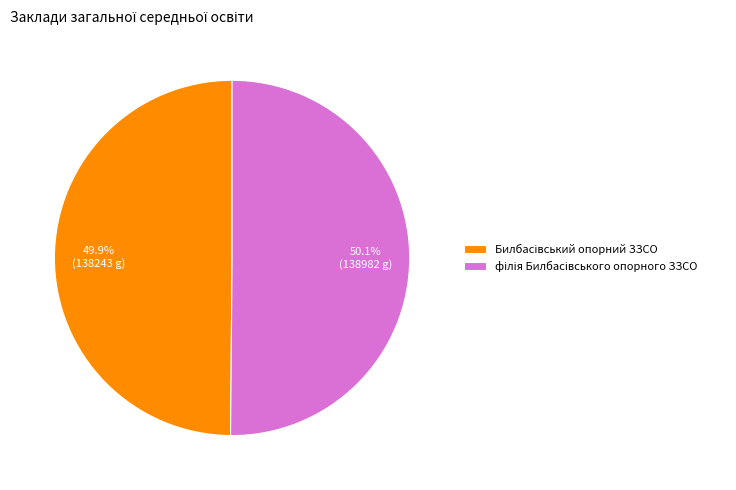

Is there a majority slice in this chart?

Yes